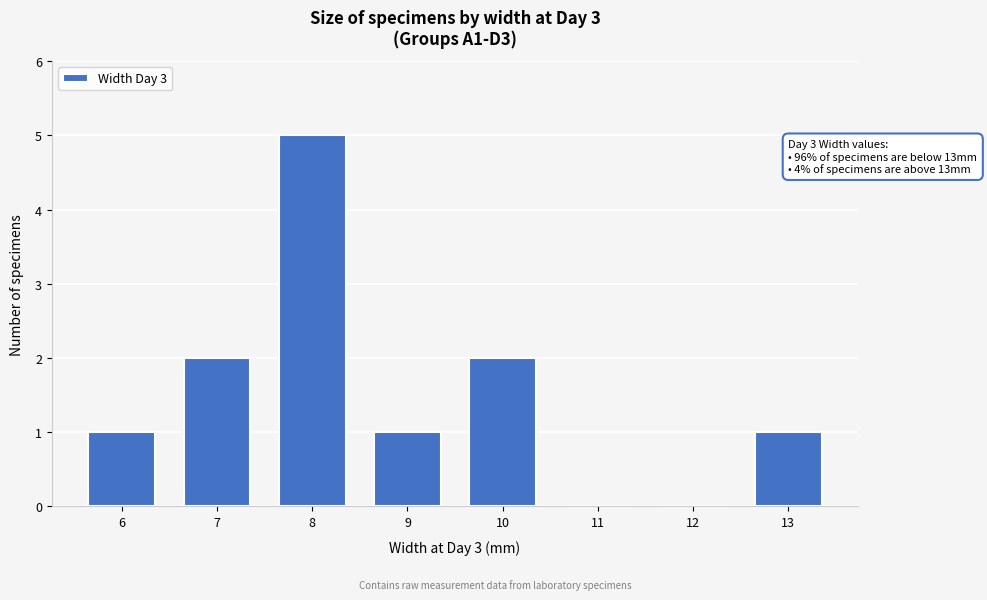

Reading right to left, extract all data points from this chart.

13=1	12=0	11=0	10=2	9=1	8=5	7=2	6=1